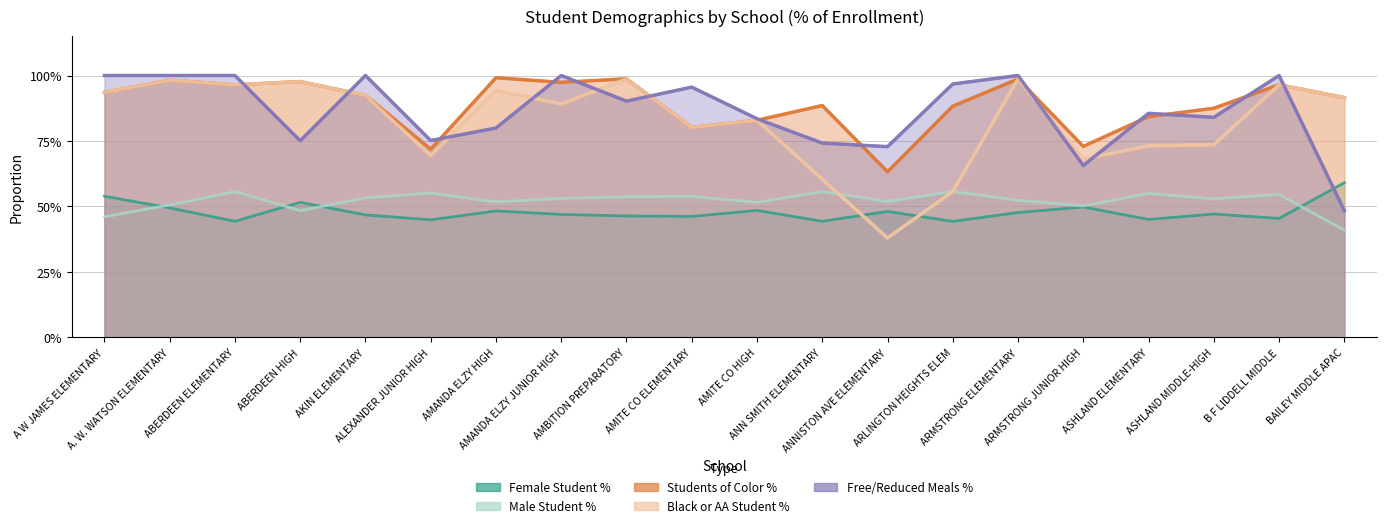

In Free/Reduced Meals %, how many points are lower than both neighbors (excluding endpoints)?

6